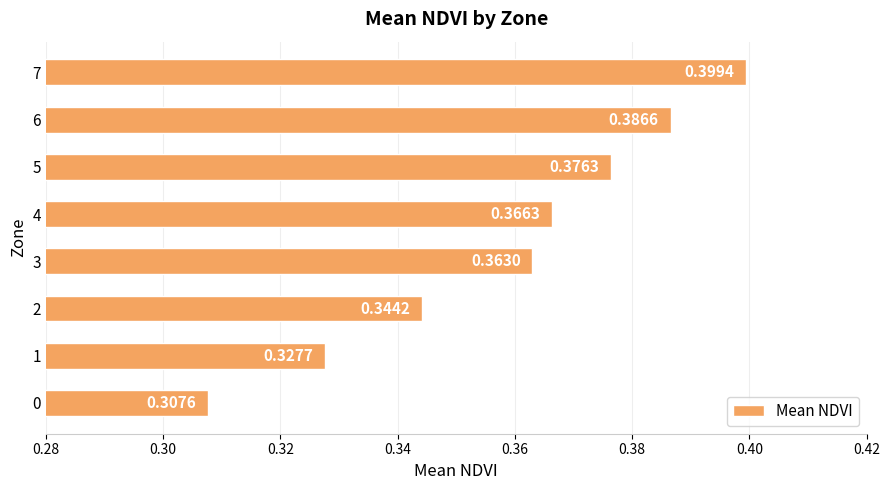

Rank the categories by value from highest to lowest.

7, 6, 5, 4, 3, 2, 1, 0